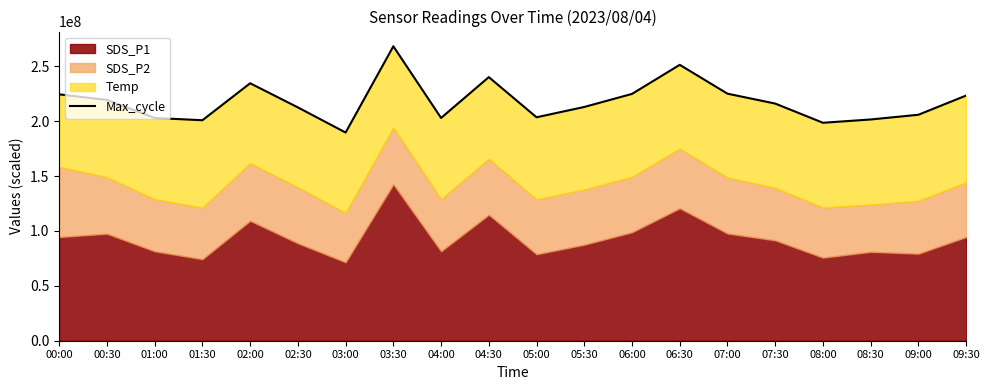

True or false: there are more than 1 points higher than both neighbors.

True